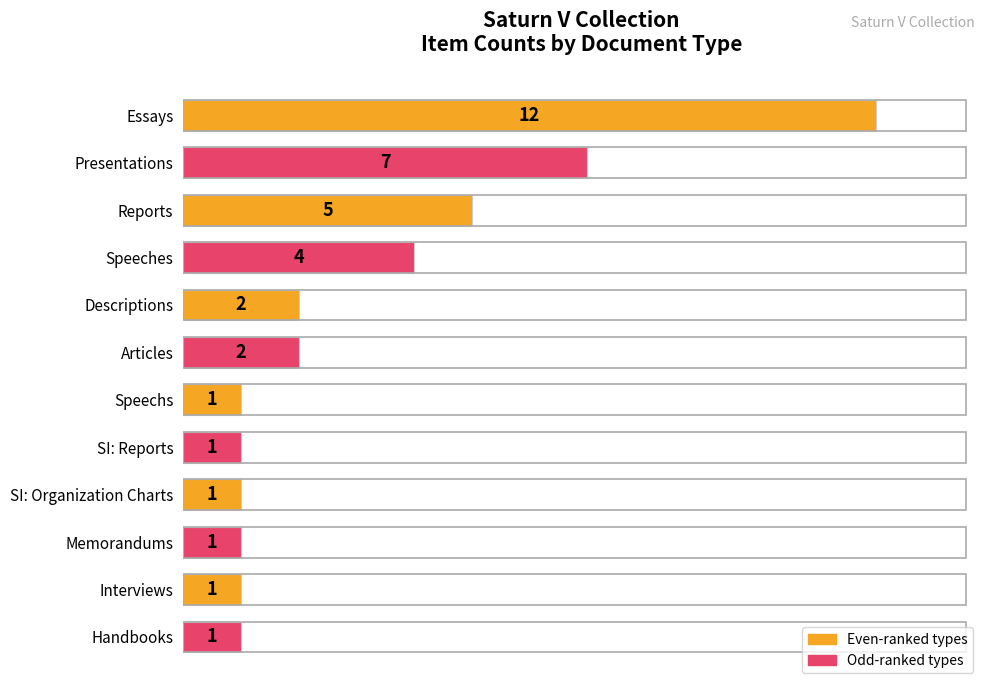

What is the maximum value shown in the chart?

12